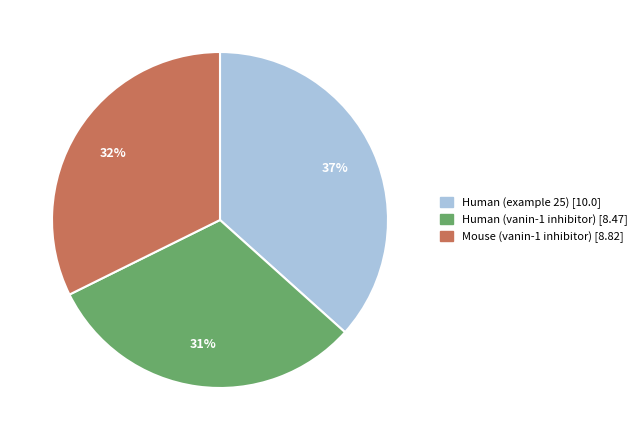

How many slices are in this pie chart?

3